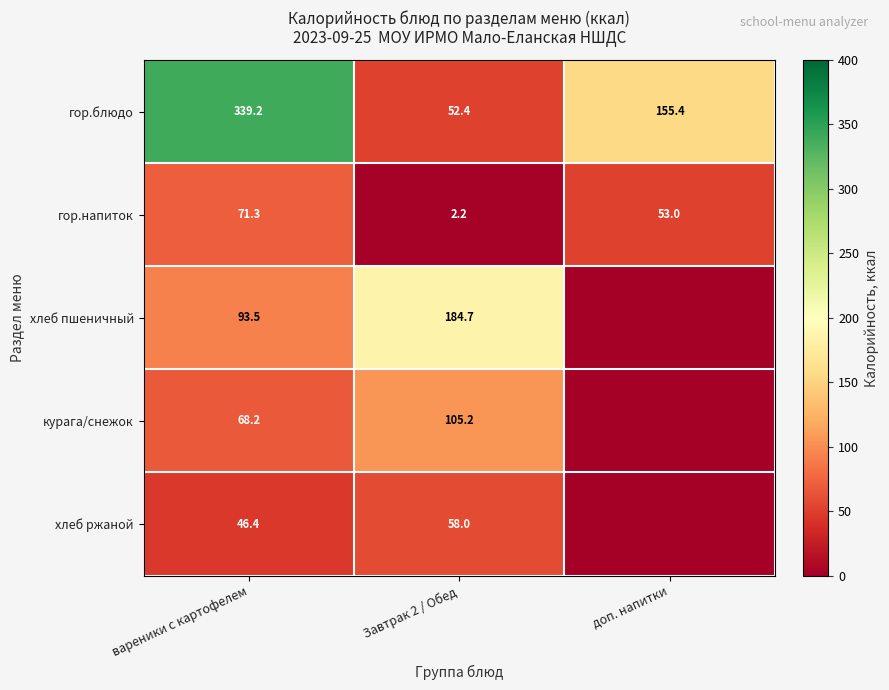

At which category does the chart reach its minimum across all series?

доп. напитки